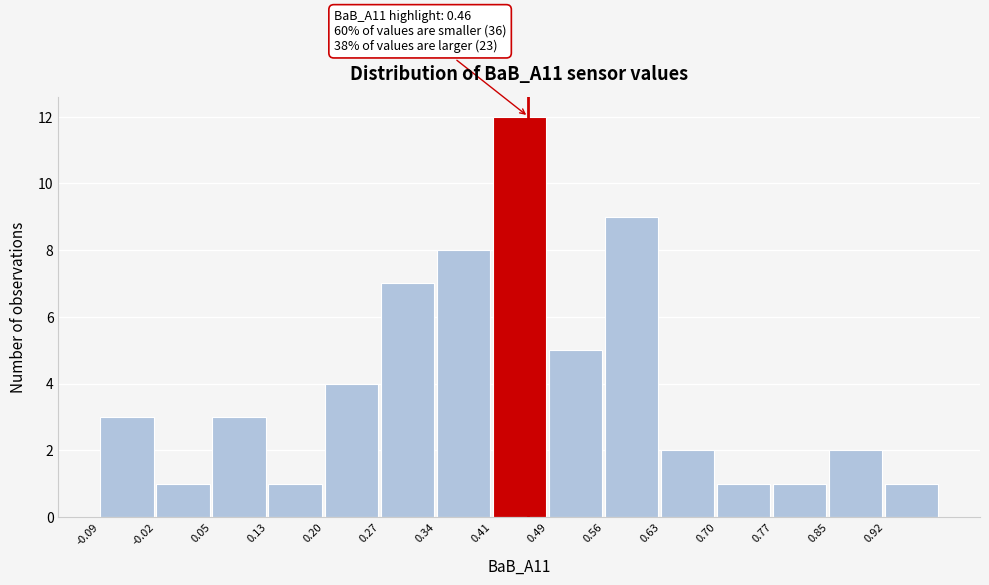

Which range on the x-axis has the tallest bar?

0.414 to 0.486